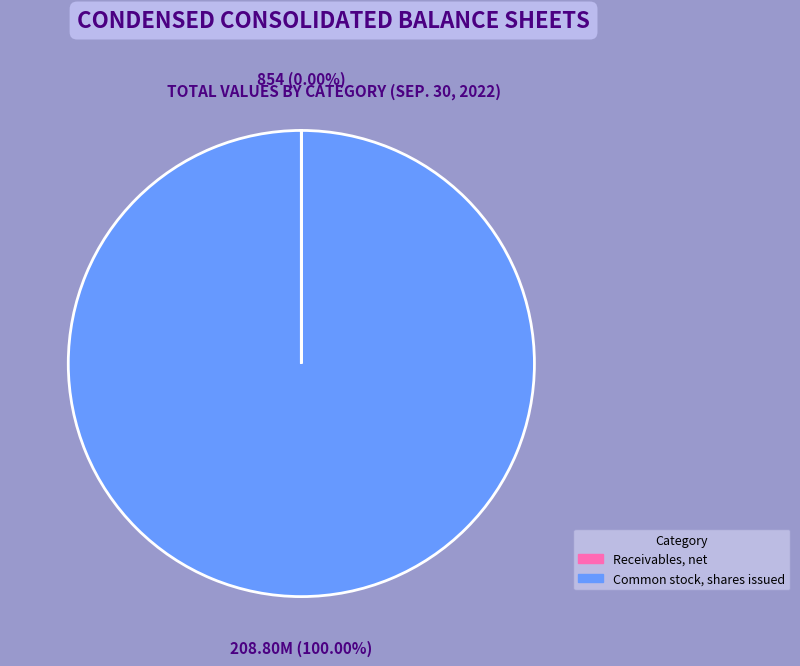

Which category accounts for the majority?

Common stock, shares issued